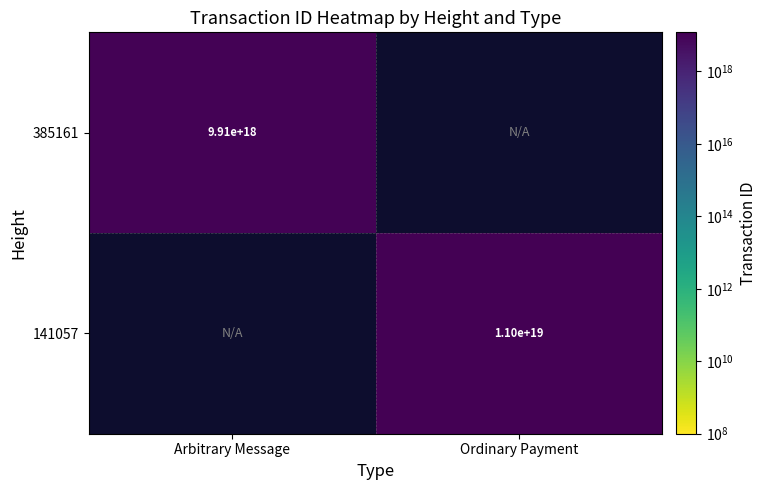

The value of 141057 at Ordinary Payment is 11000000000000000000. True or false?

True